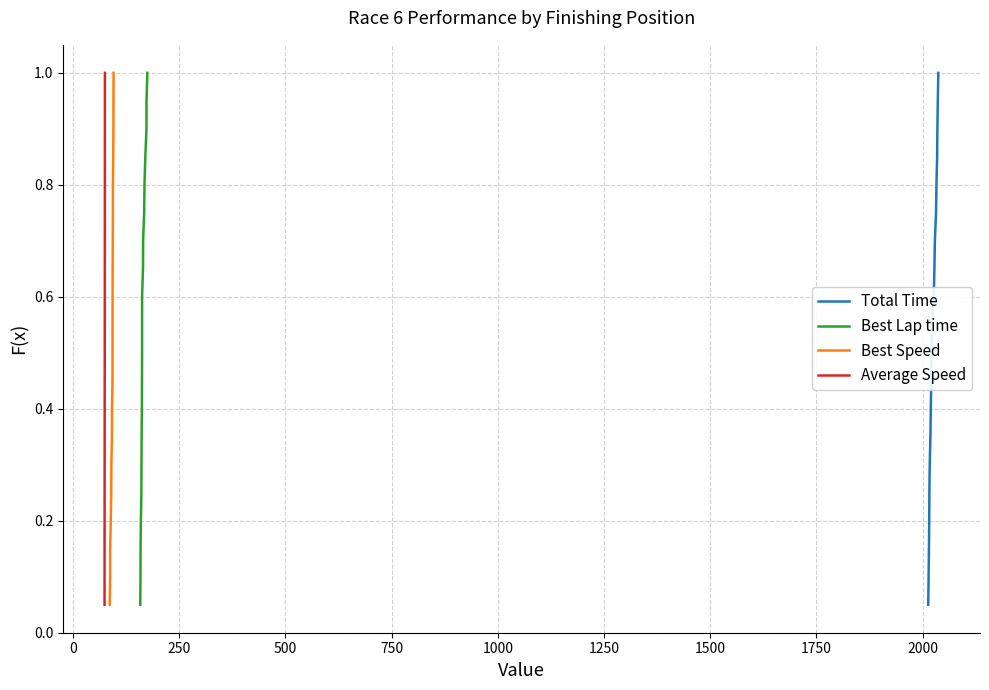

Which series has the largest total across all categories?

Total Time